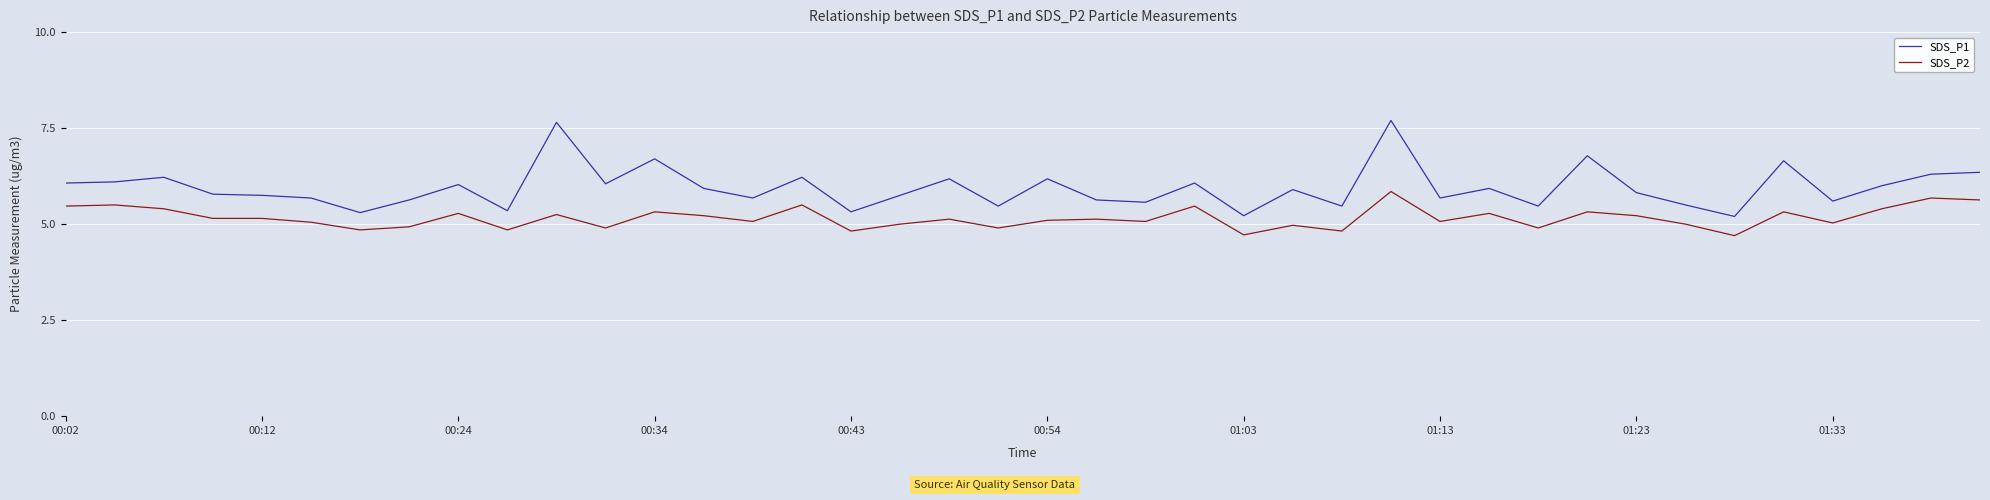

Which series has the largest total across all categories?

SDS_P1